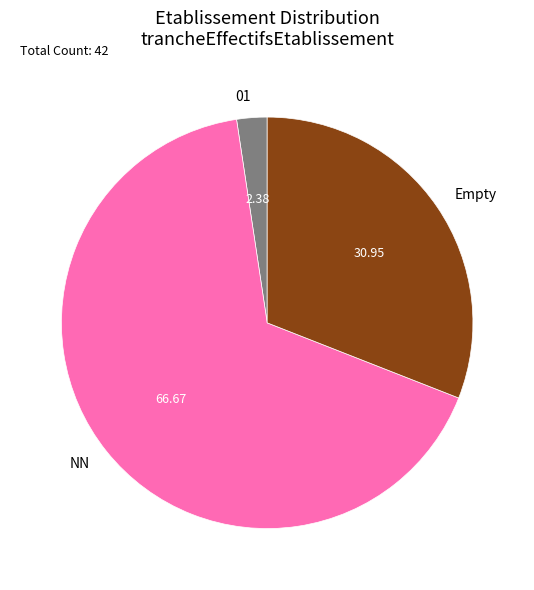

How many slices are in this pie chart?

3